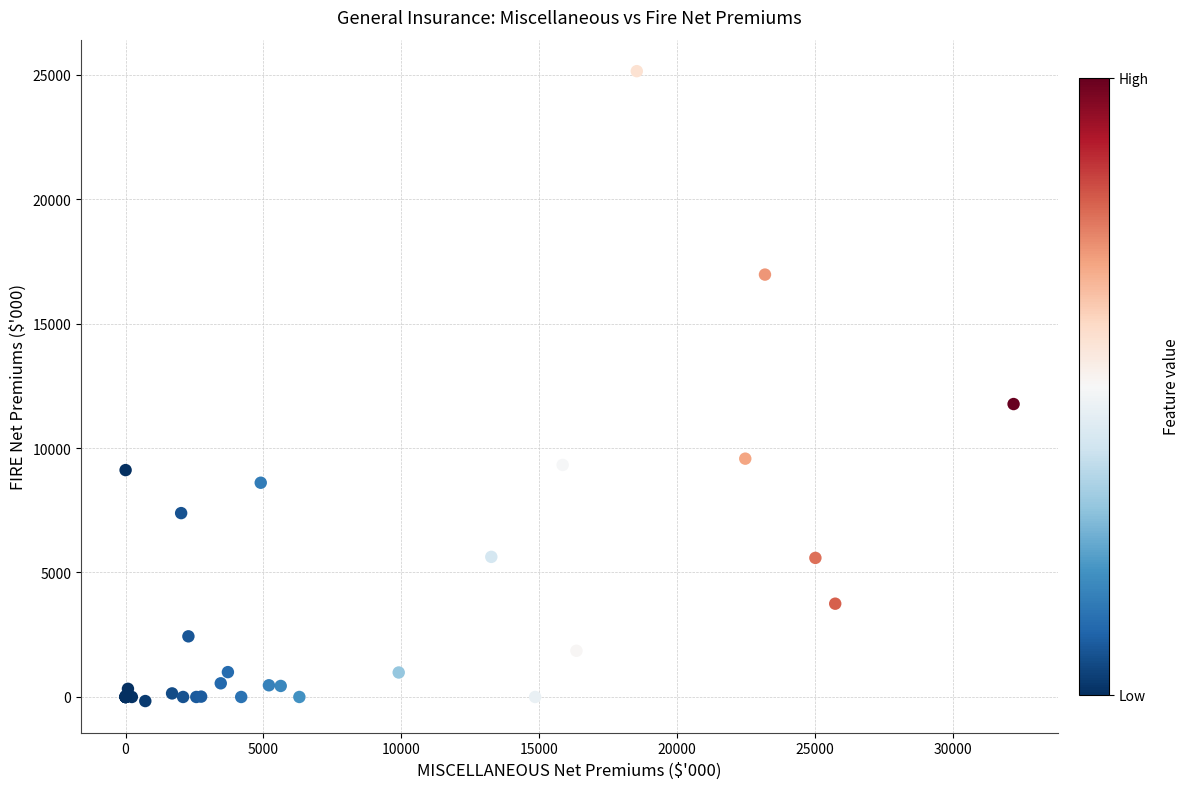

What Y value in the scatter plot is closest to 12486?

11765.7